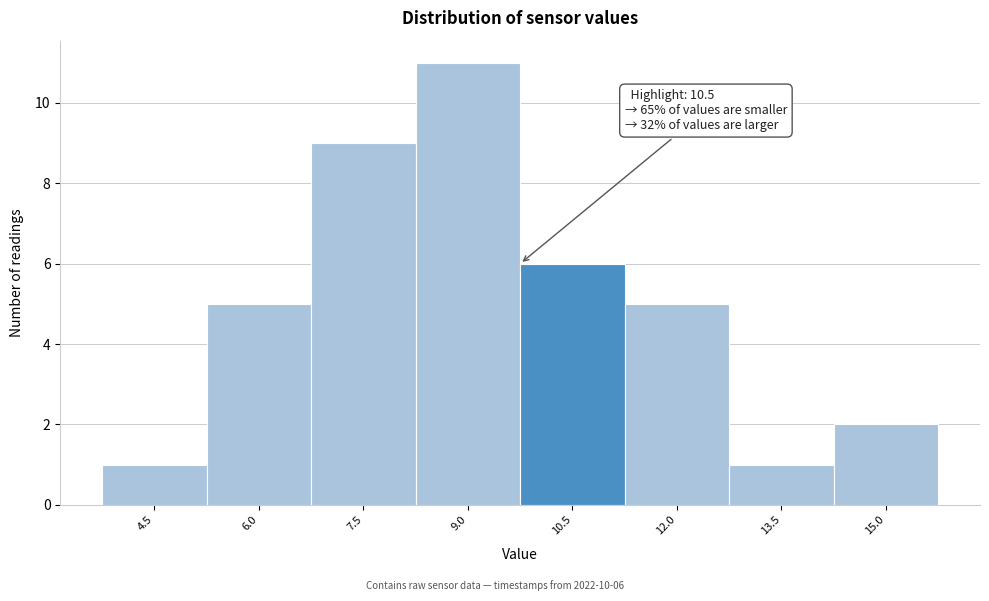

Reading left to right, what are all the values shown in this chart?

4.5=1	6.0=5	7.5=9	9.0=11	10.5=6	12.0=5	13.5=1	15.0=2